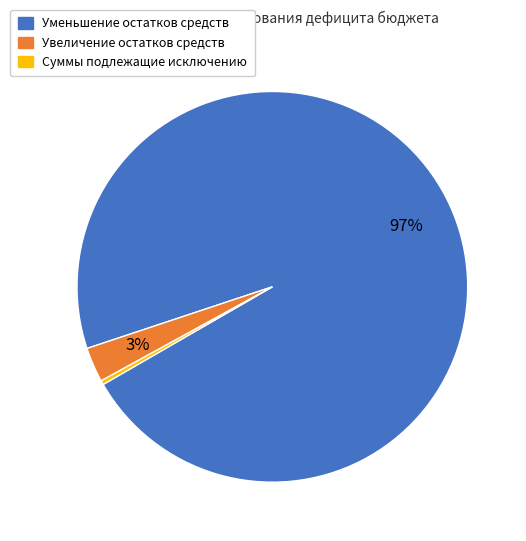

Which slice is the largest?

Уменьшение остатков средств